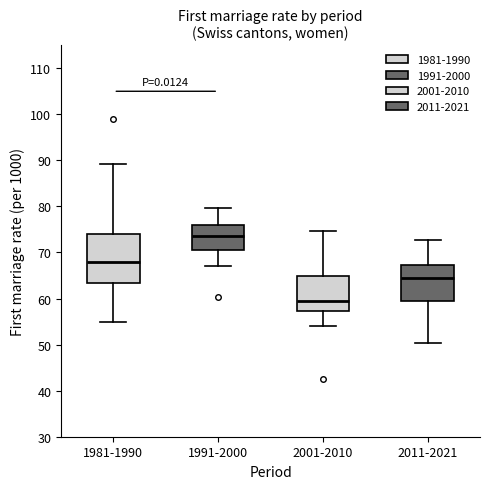

Comparing the boxes themselves (not the whiskers), which one is the tallest?

1981-1990